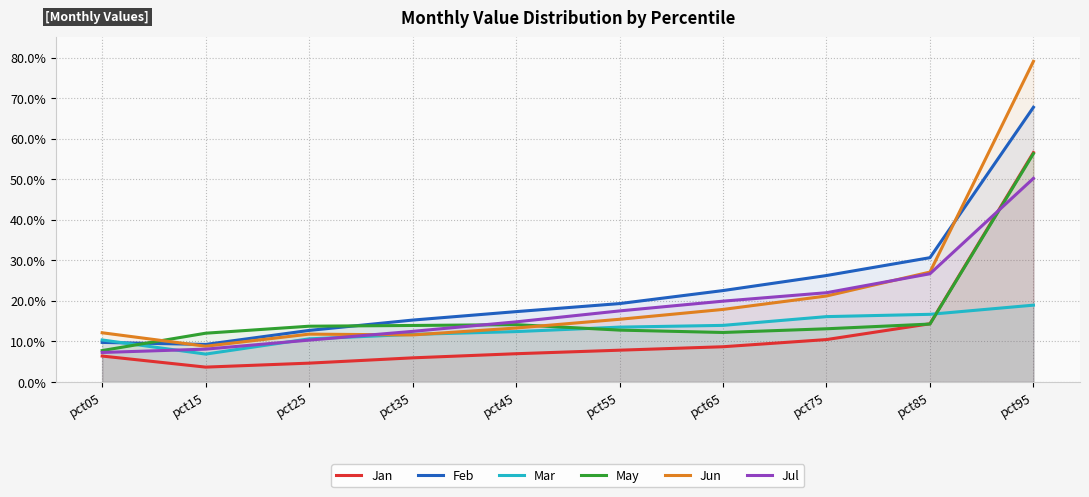

What is the sum of the Jun values at pct55 and pct45?

0.3